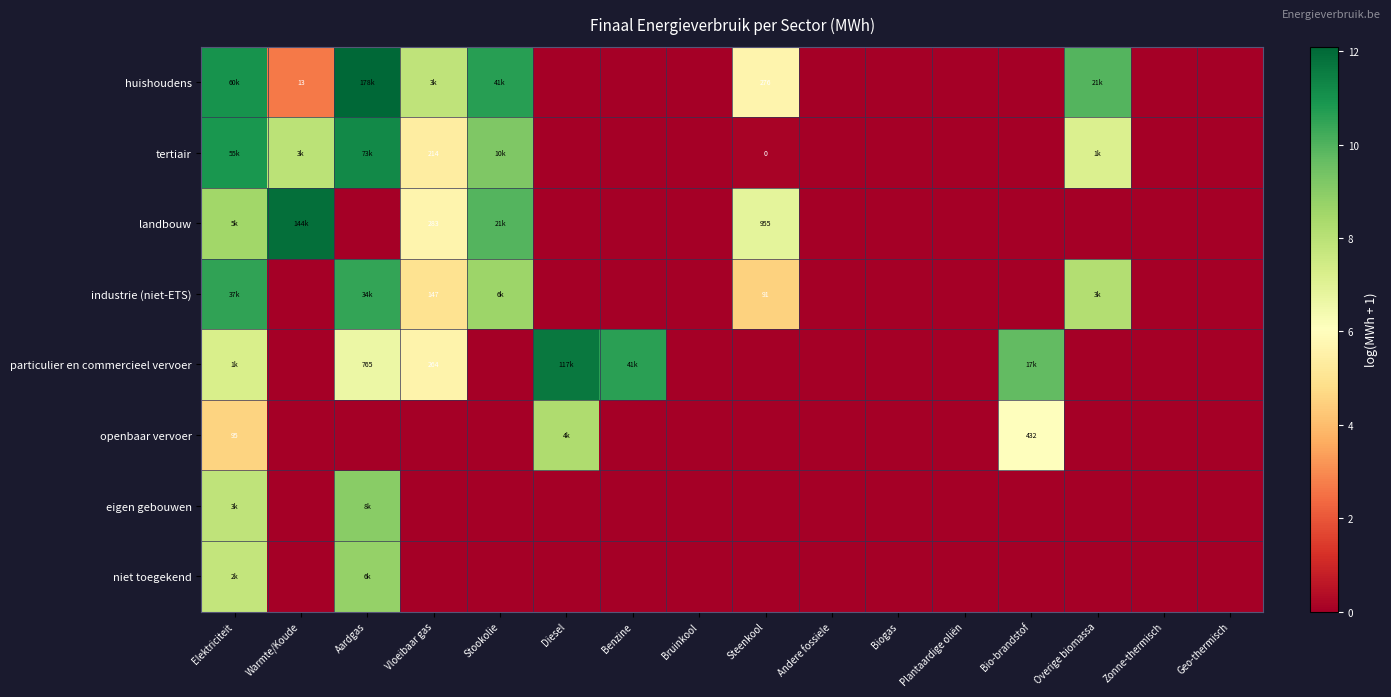

How many data points in landbouw are above 0?

5